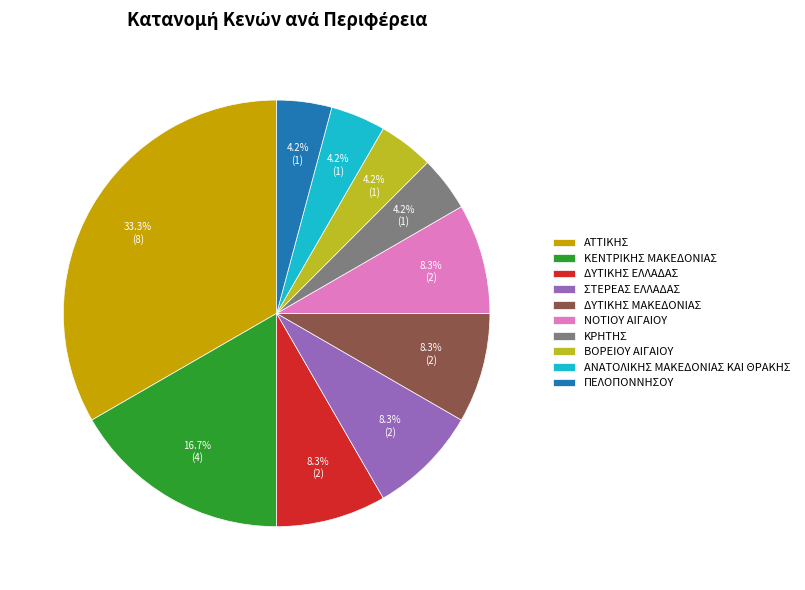

What percentage is the ΑΝΑΤΟΛΙΚΗΣ ΜΑΚΕΔΟΝΙΑΣ ΚΑΙ ΘΡΑΚΗΣ slice, to the nearest percent?

4%